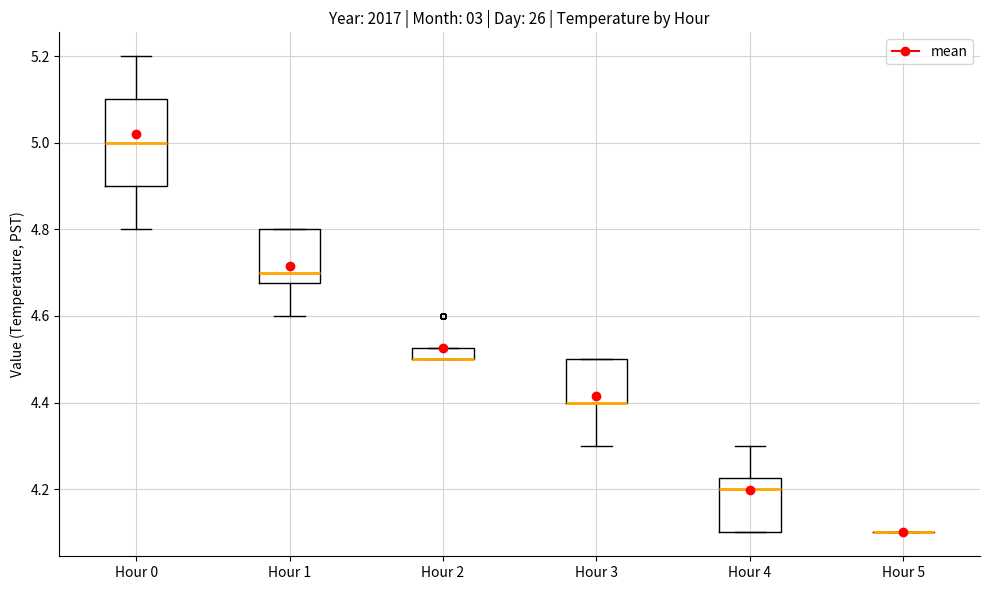

Which box is the tallest, from its lower edge to its upper edge?

Hour 0